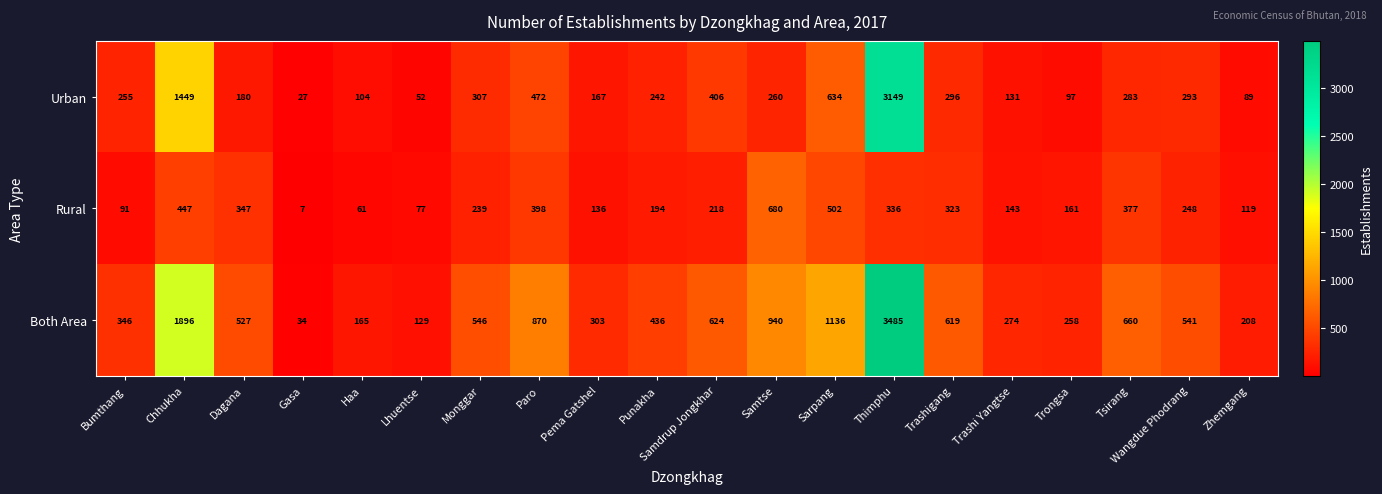

What is the maximum value shown in the chart?

3485